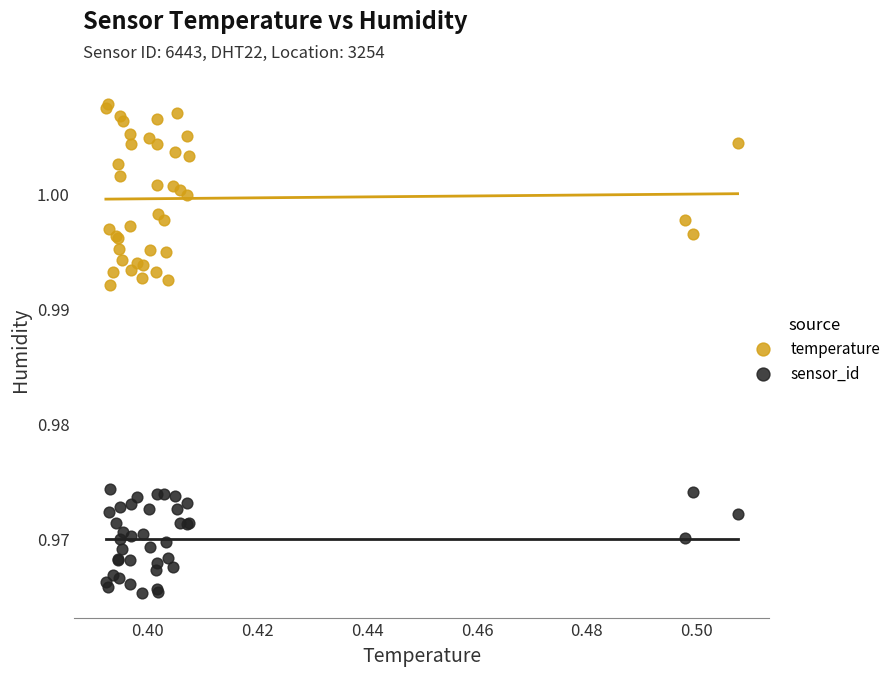

Which series contains the lowest Y value?

sensor_id